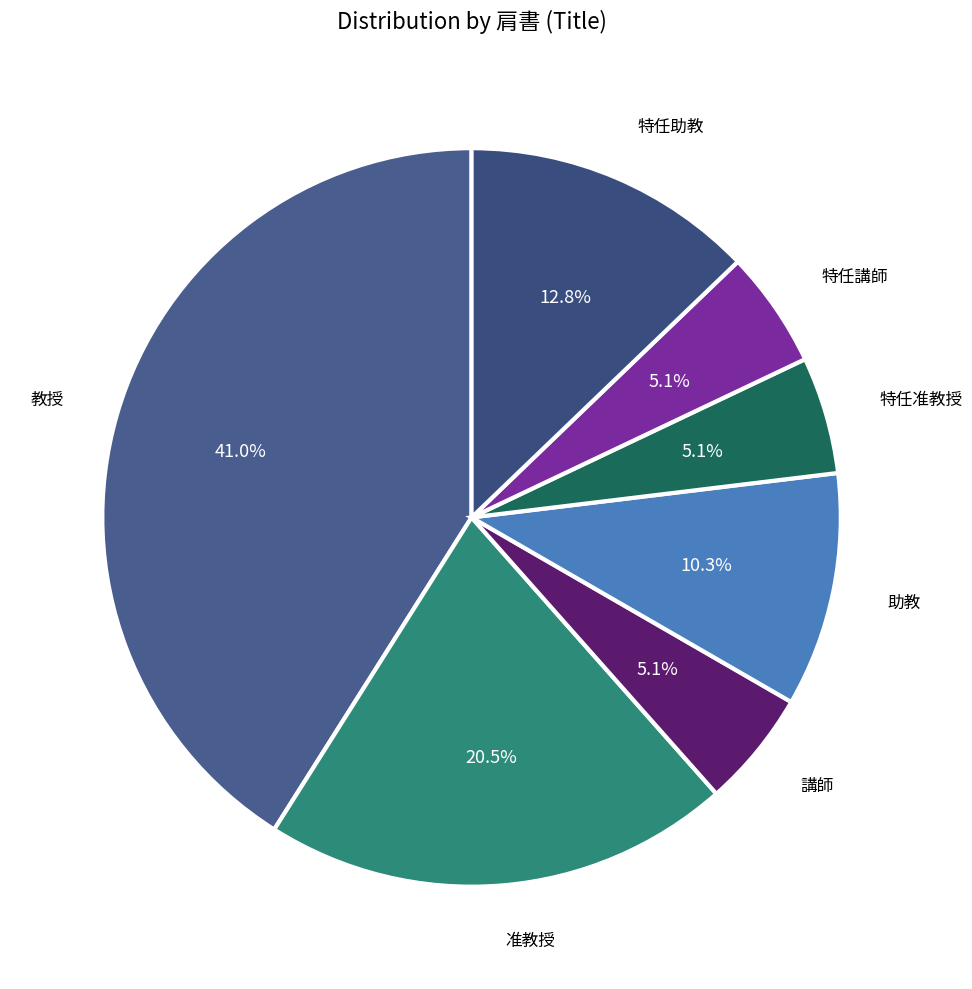

Is the sum of 准教授 and 特任准教授 greater than half?

No